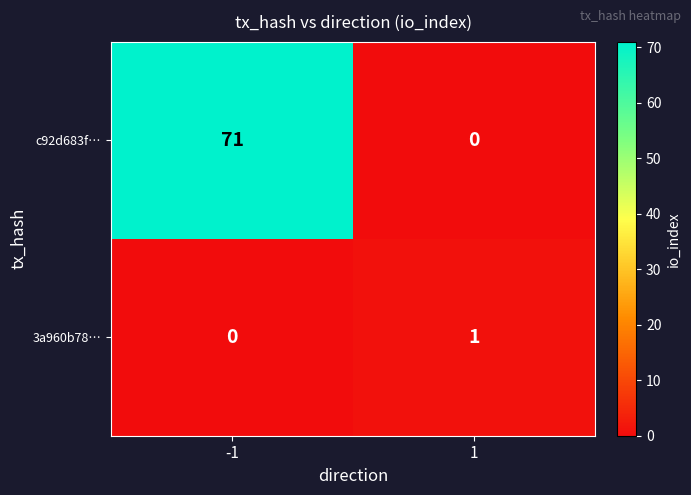

What is the approximate value of c92d683f… at -1, to the nearest 10?

70